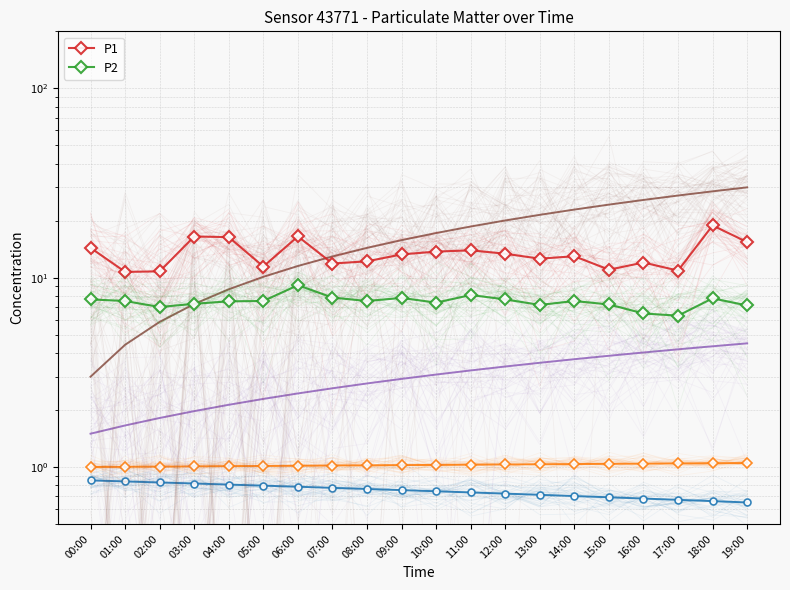

In P2, how many points are higher than both neighbors (excluding endpoints)?

5